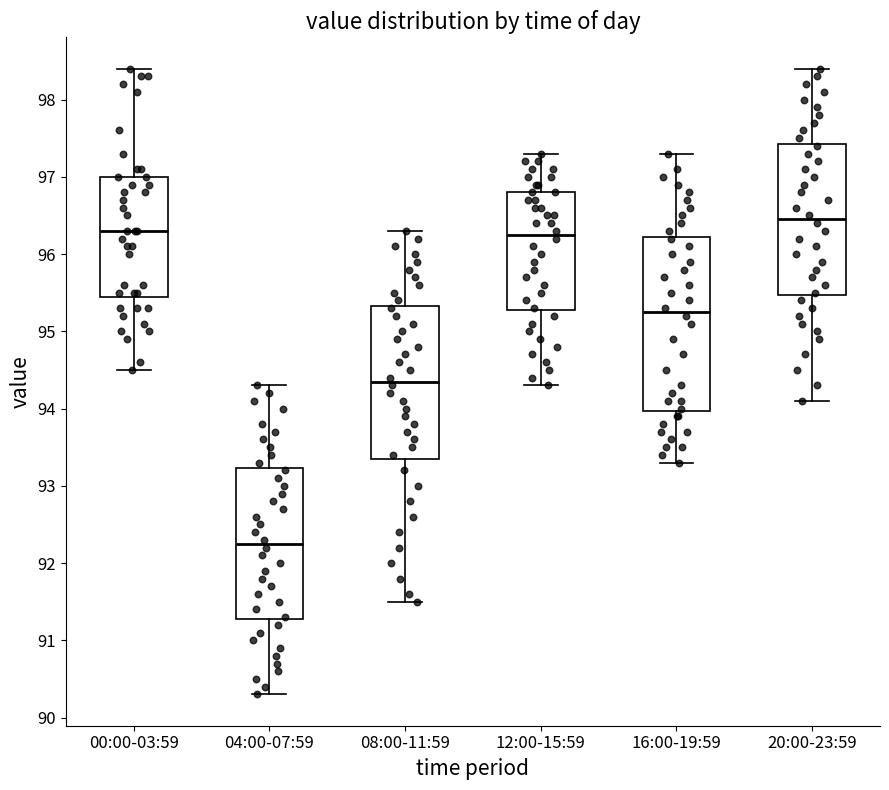

Reading left to right, read every box against the y-axis: the position of its median line, the range the box covers, and the ends of its whiskers. The values are not printed on the chart, so give them approximately, as read against the axis.

00:00-03:59: median 96.3, box 95.5 to 97.0, whiskers 94.5 to 98.4
04:00-07:59: median 92.3, box 91.3 to 93.2, whiskers 90.3 to 94.3
08:00-11:59: median 94.4, box 93.4 to 95.3, whiskers 91.5 to 96.3
12:00-15:59: median 96.3, box 95.3 to 96.8, whiskers 94.3 to 97.3
16:00-19:59: median 95.3, box 94.0 to 96.2, whiskers 93.3 to 97.3
20:00-23:59: median 96.5, box 95.5 to 97.4, whiskers 94.1 to 98.4